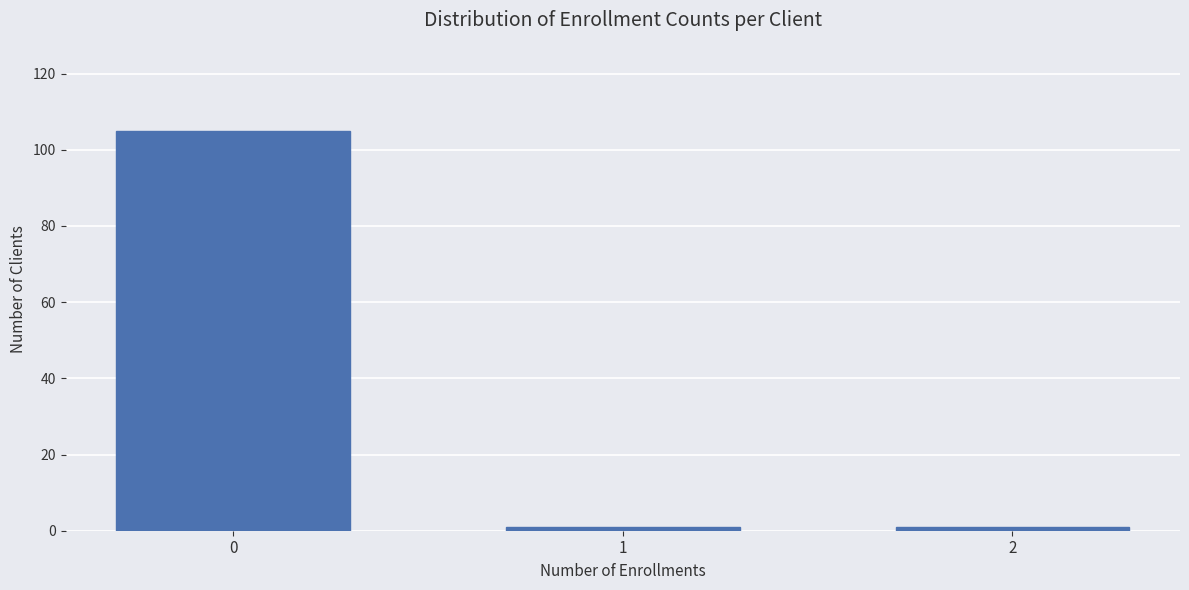

Reading left to right, list all the values displayed in this chart.

105	1	1